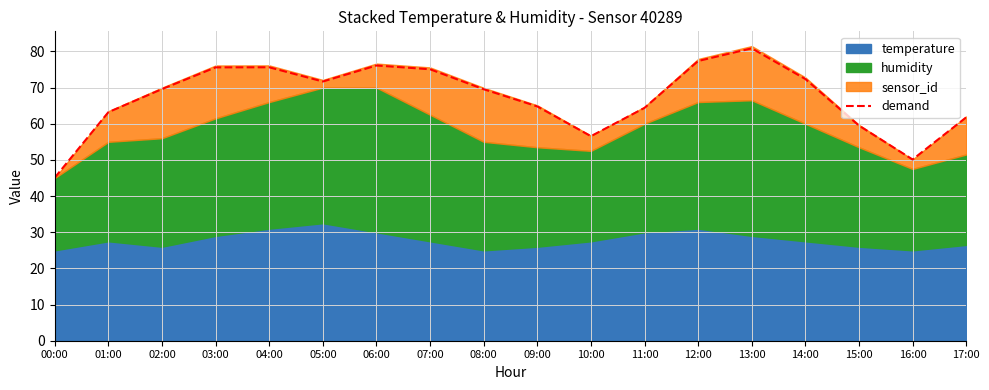

What is the greatest value displayed?

80.8